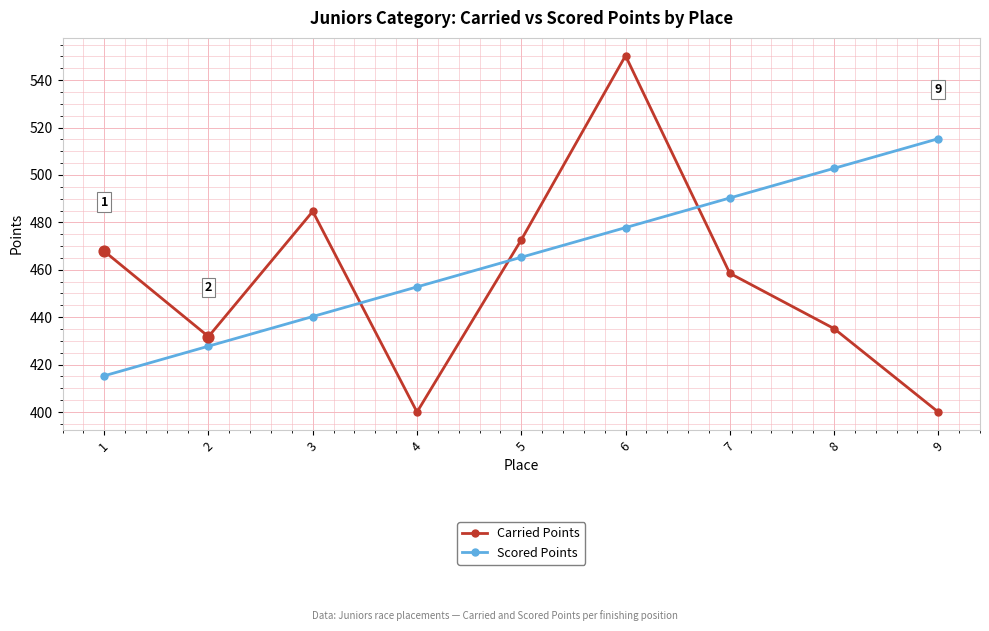

Is the value of Carried Points at 1 greater than the value of Scored Points at 9?

No